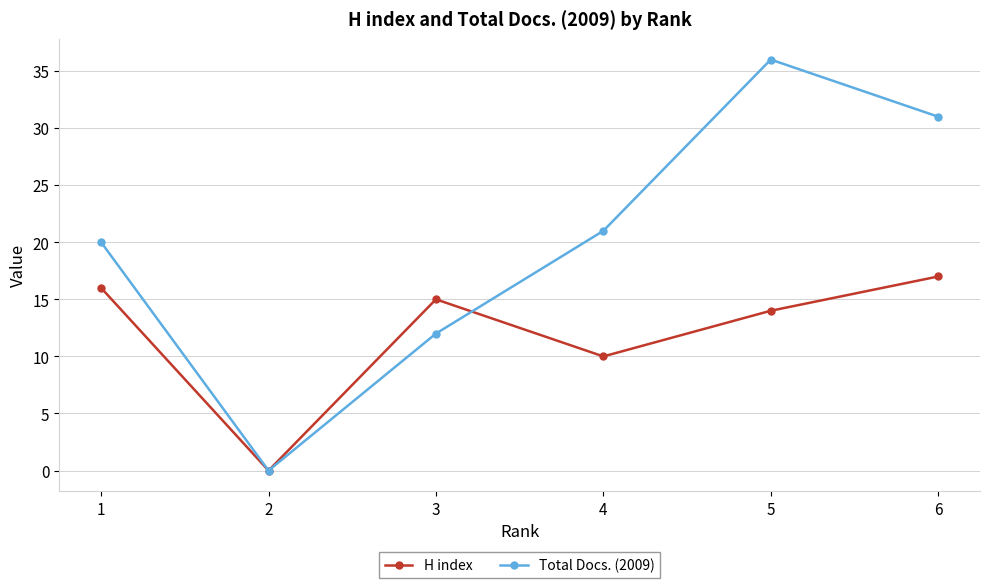

Reading left to right, transcribe all the data shown in this chart.

H index: 1=16	2=0	3=15	4=10	5=14	6=17
Total Docs. (2009): 1=20	2=0	3=12	4=21	5=36	6=31